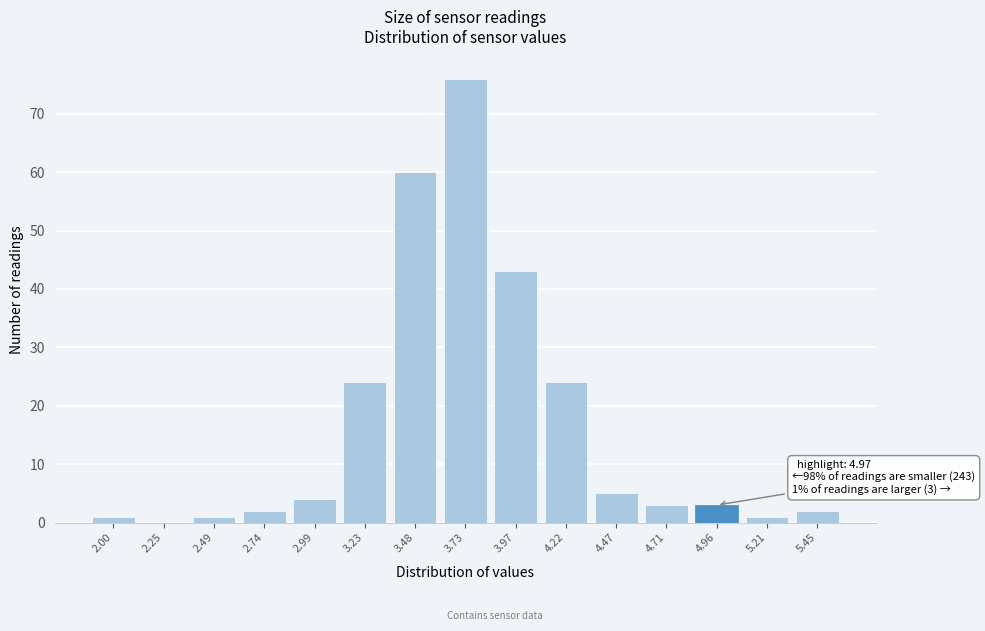

Reading right to left, what are all the values shown in this chart?

5.45=2	5.21=1	4.96=3	4.71=3	4.47=5	4.22=24	3.97=43	3.73=76	3.48=60	3.23=24	2.99=4	2.74=2	2.49=1	2.25=0	2.00=1